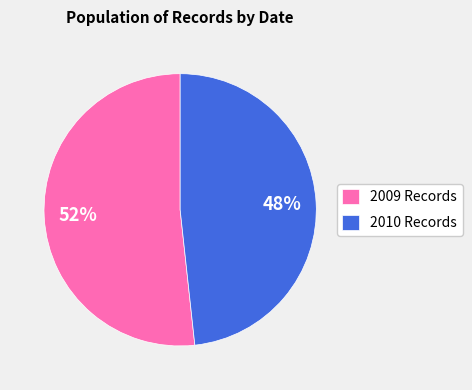

Is it true that 2009 Records is 43% of the pie?

False